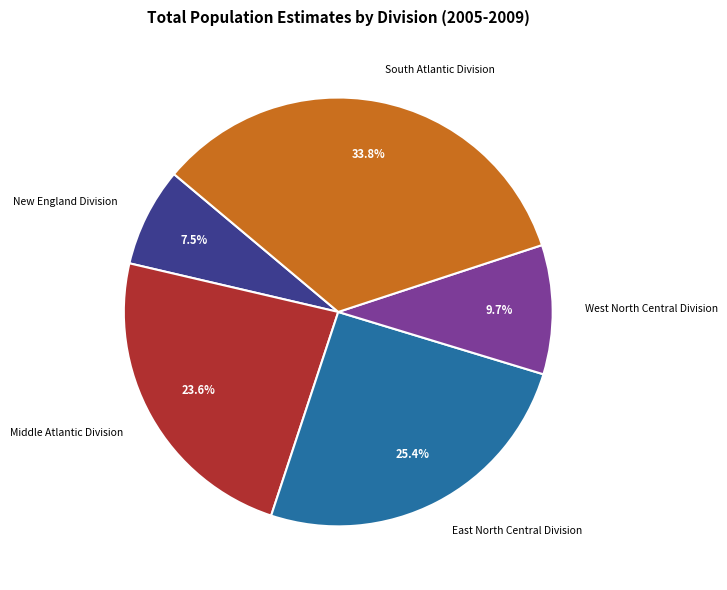

What percentage is the South Atlantic Division slice, to the nearest percent?

34%